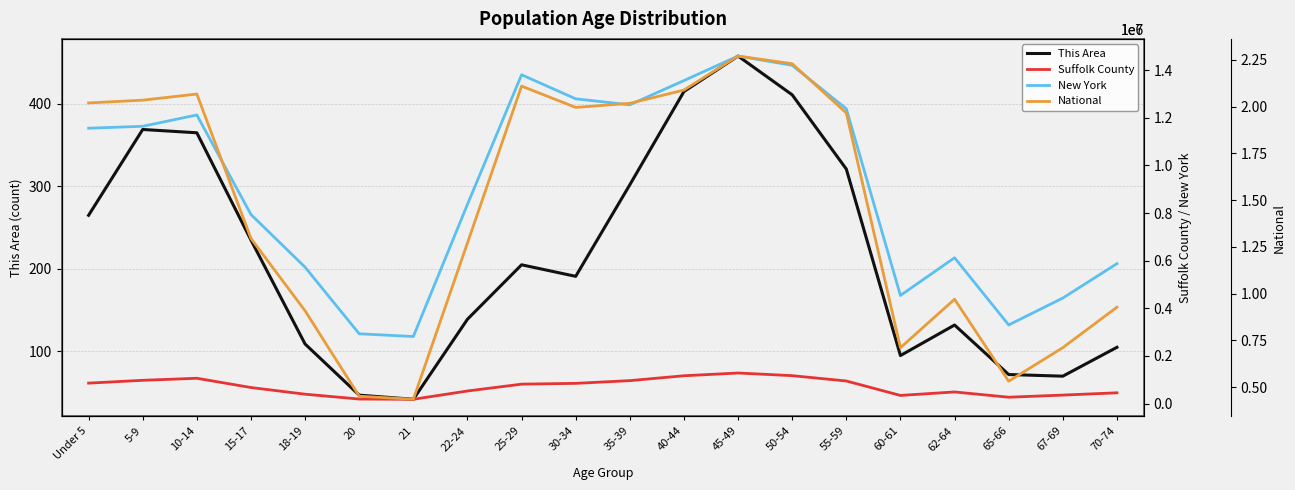

True or false: New York and National cross at least once.

False